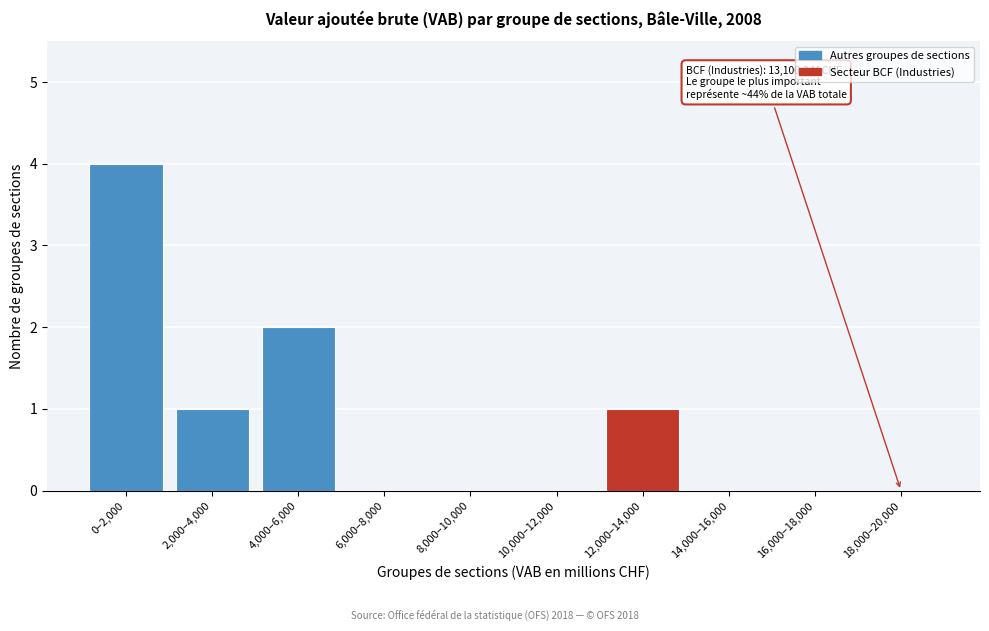

Reading left to right, extract all data points from this chart.

0–2,000=4	2,000–4,000=1	4,000–6,000=2	6,000–8,000=0	8,000–10,000=0	10,000–12,000=0	12,000–14,000=1	14,000–16,000=0	16,000–18,000=0	18,000–20,000=0